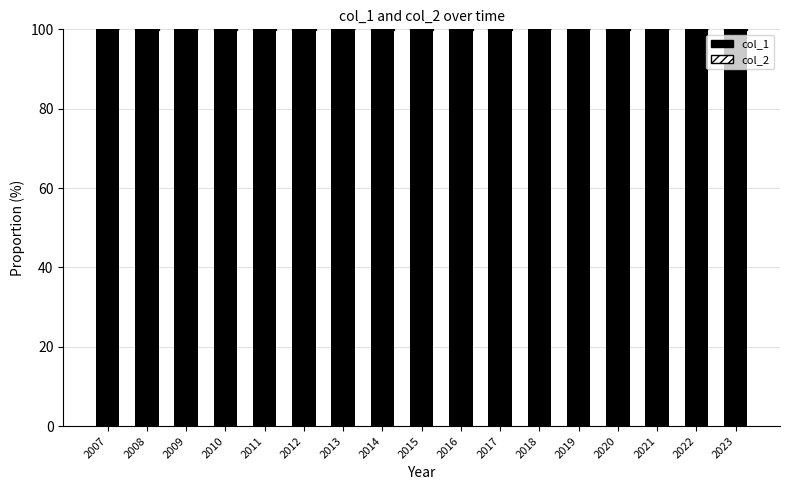

The value of col_1 at 2018 is 132.1. True or false?

False